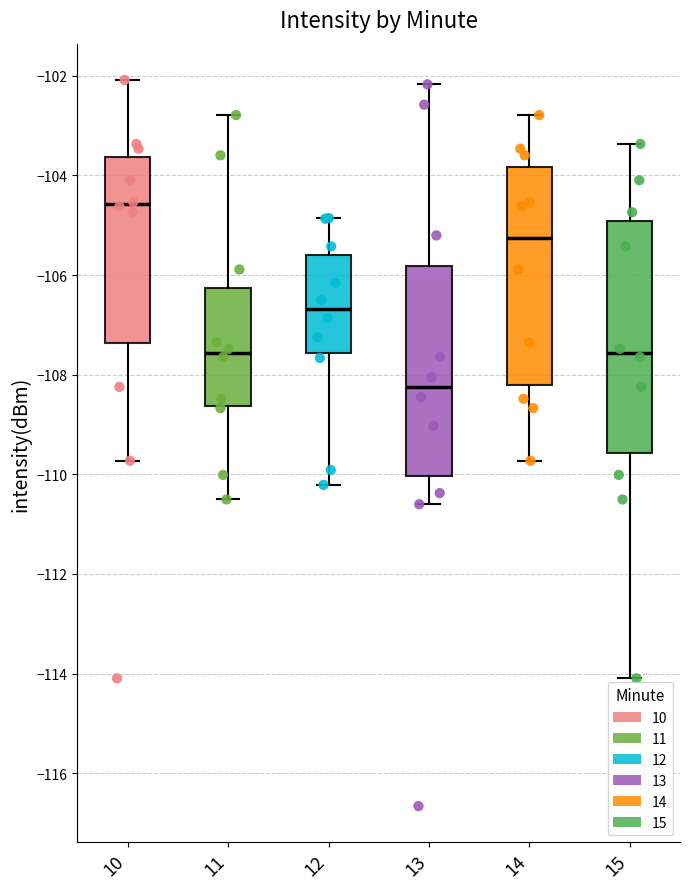

Reading left to right, transcribe this box plot: for each box, give where its median line is, the range the box spans, and where its two whiskers end, as read against the y-axis. The values are not printed on the chart, so give them approximately, as read against the axis.

10: median -104.6, box -107.4 to -103.6, whiskers -109.8 to -102.0
11: median -107.6, box -108.6 to -106.2, whiskers -110.6 to -102.8
12: median -106.6, box -107.6 to -105.6, whiskers -110.2 to -104.8
13: median -108.2, box -110.0 to -105.8, whiskers -110.6 to -102.2
14: median -105.2, box -108.2 to -103.8, whiskers -109.8 to -102.8
15: median -107.6, box -109.6 to -105.0, whiskers -114.0 to -103.4